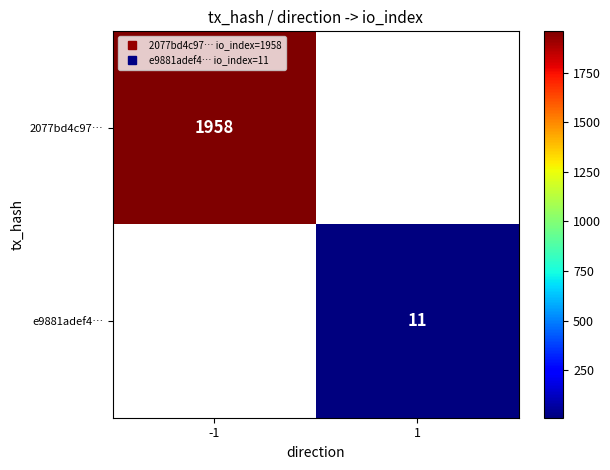

Which series has the widest spread of values?

2077bd4c97…